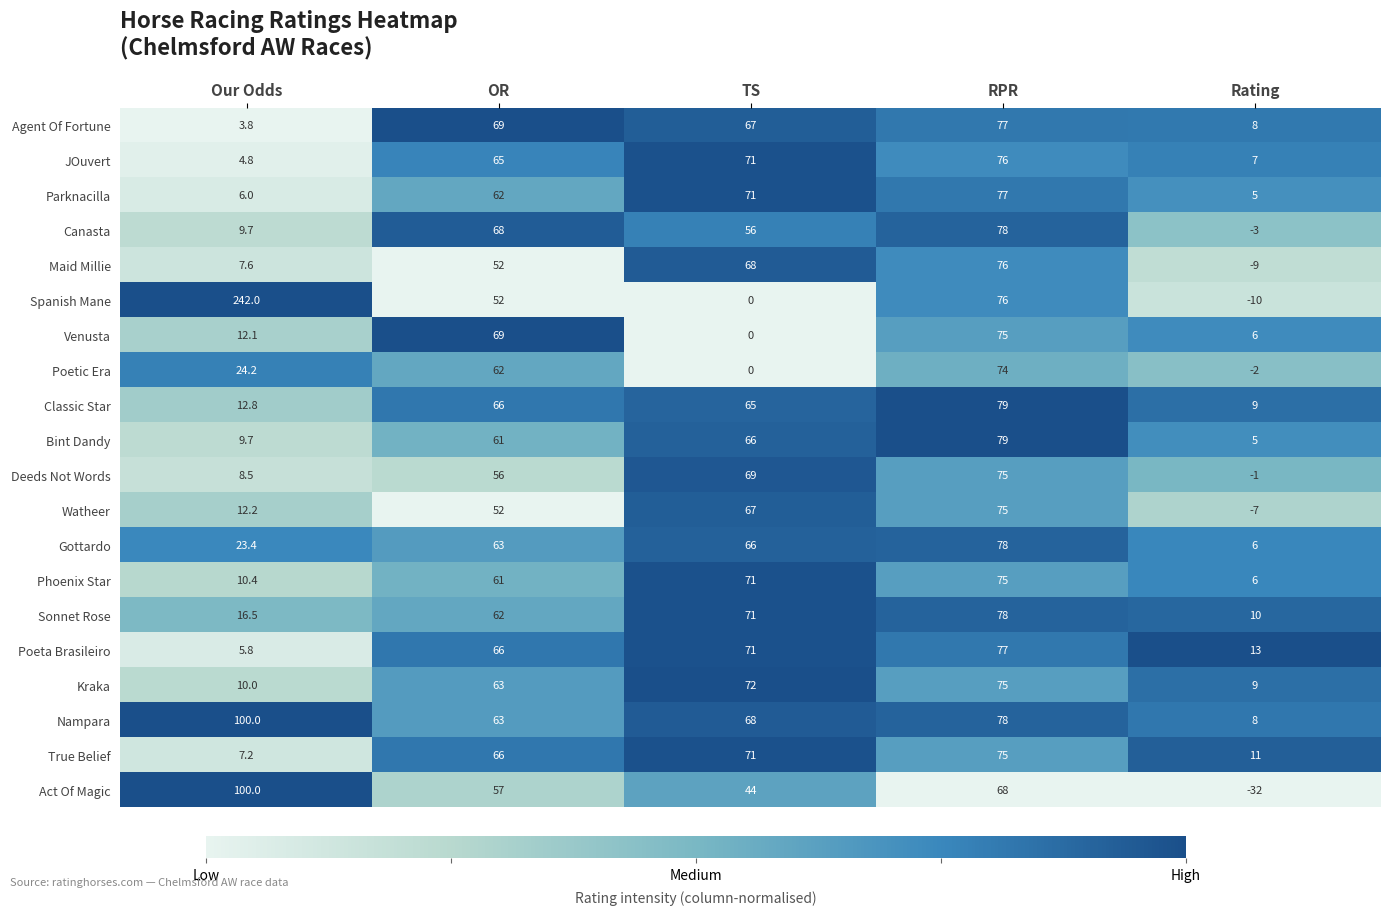

Which category has the lowest value in the Maid Millie series?

Rating